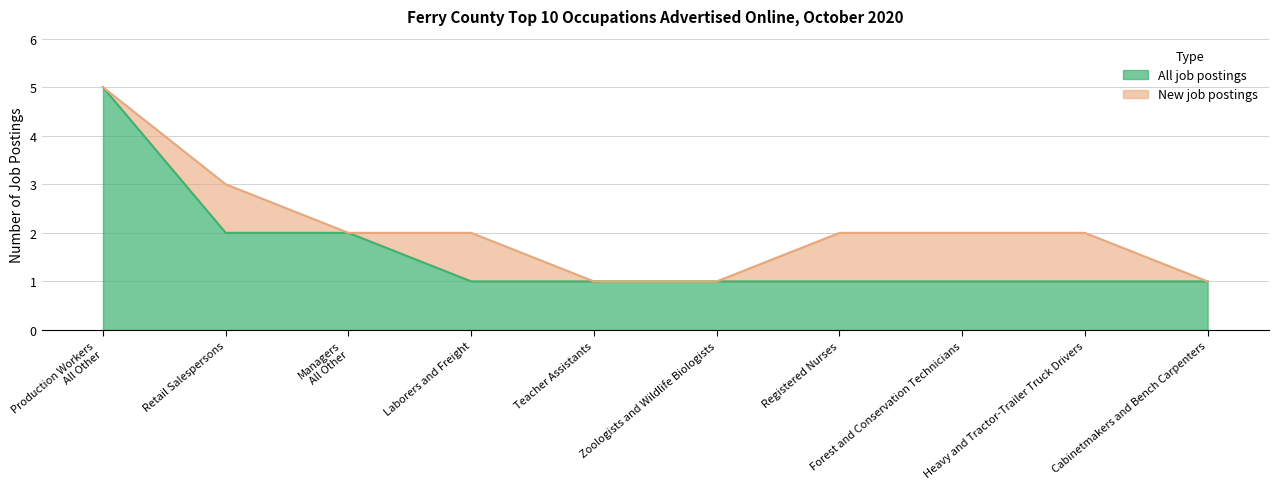

What is the ratio of the value at Zoologists and Wildlife Biologists to the value at Retail Salespersons?

0.5